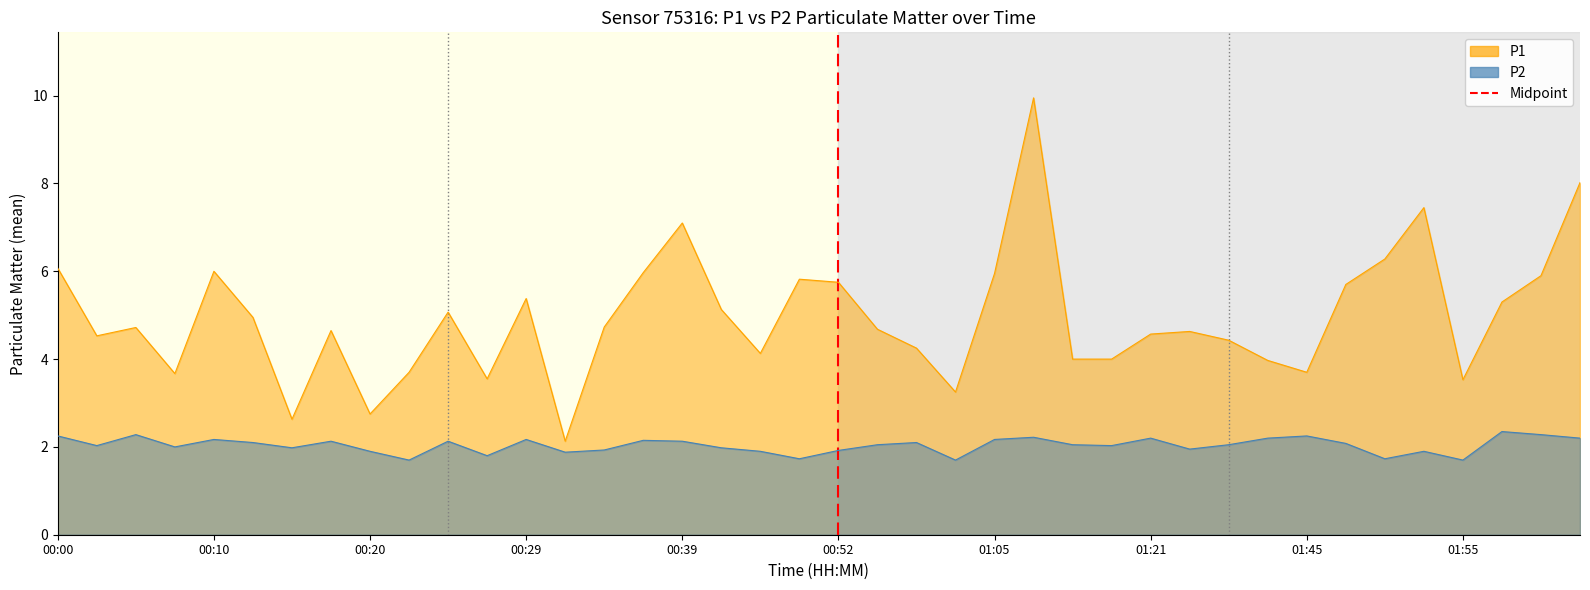

List the labels in order of P2 value, smallest first.

00:22, 01:02, 01:55, 00:49, 01:50, 00:27, 00:32, 00:20, 00:47, 01:52, 00:52, 00:34, 01:26, 00:15, 00:42, 00:07, 00:03, 01:18, 00:54, 01:16, 01:40, 01:47, 00:12, 01:00, 00:17, 00:25, 00:39, 00:37, 00:10, 00:29, 01:05, 01:21, 01:42, 02:02, 01:10, 00:00, 01:45, 00:05, 02:00, 01:57